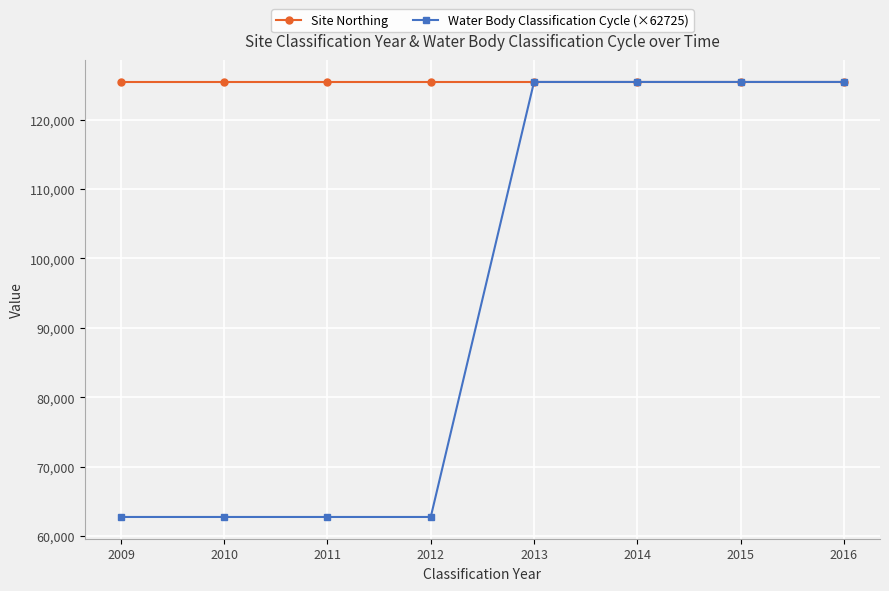

What is the total value across all series at 2013?

250900